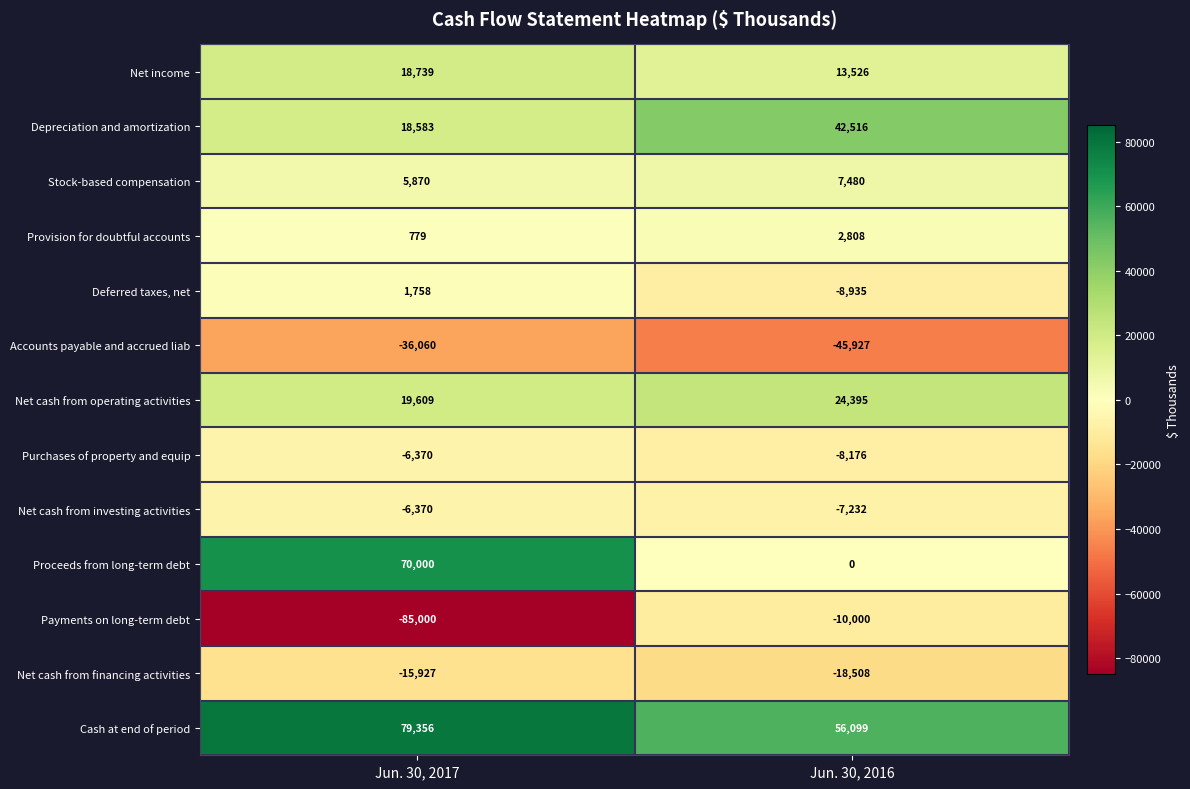

What is the difference between the highest and lowest values at Jun. 30, 2016?

102026